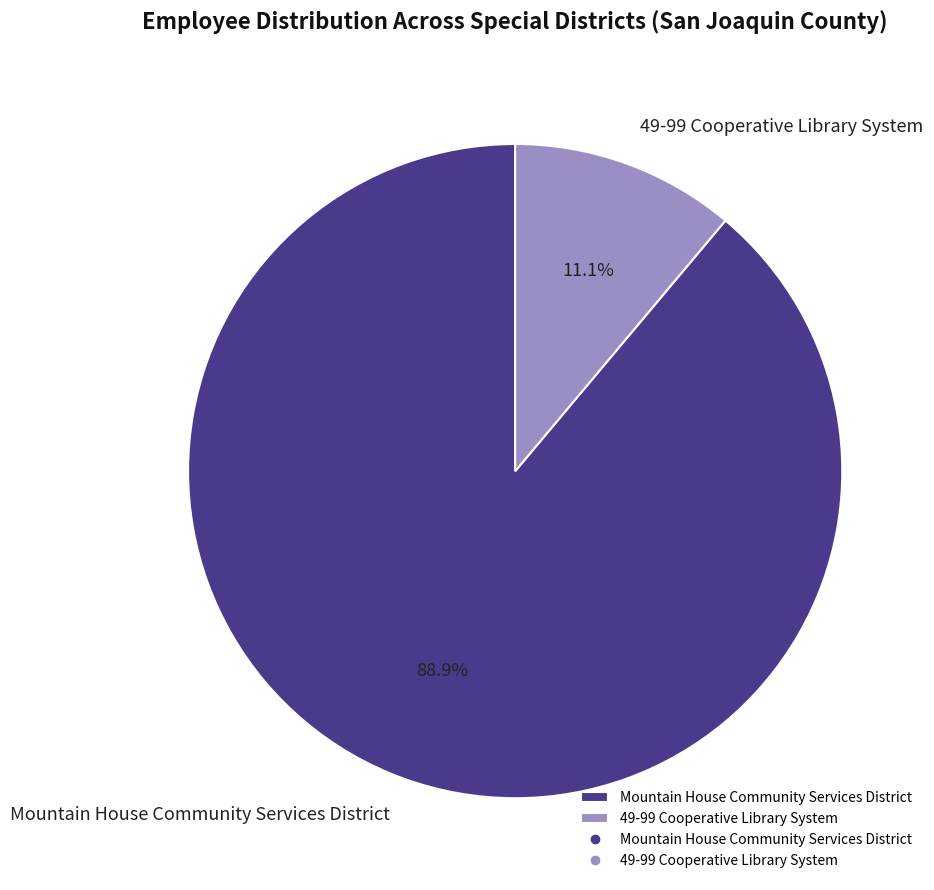

Rank the categories by value from lowest to highest.

49-99 Cooperative Library System, Mountain House Community Services District